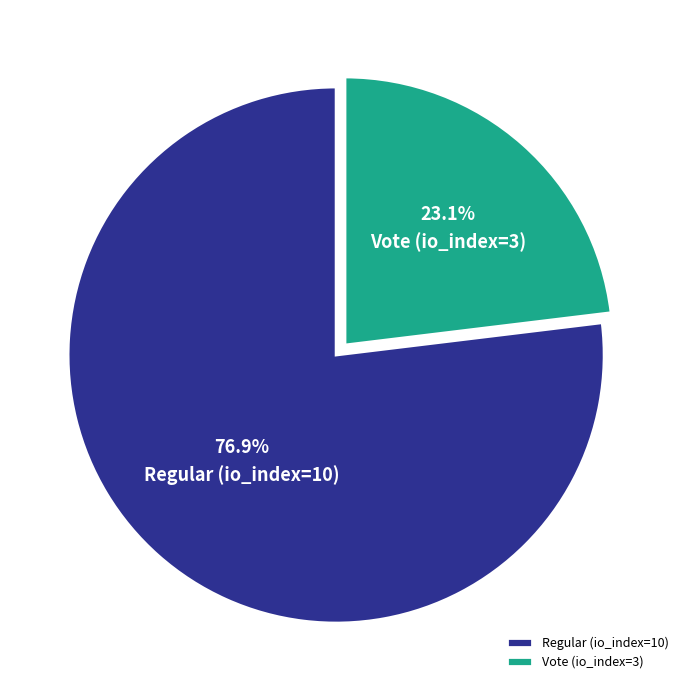

The Vote (io_index=3) slice represents 23% of the pie. True or false?

True